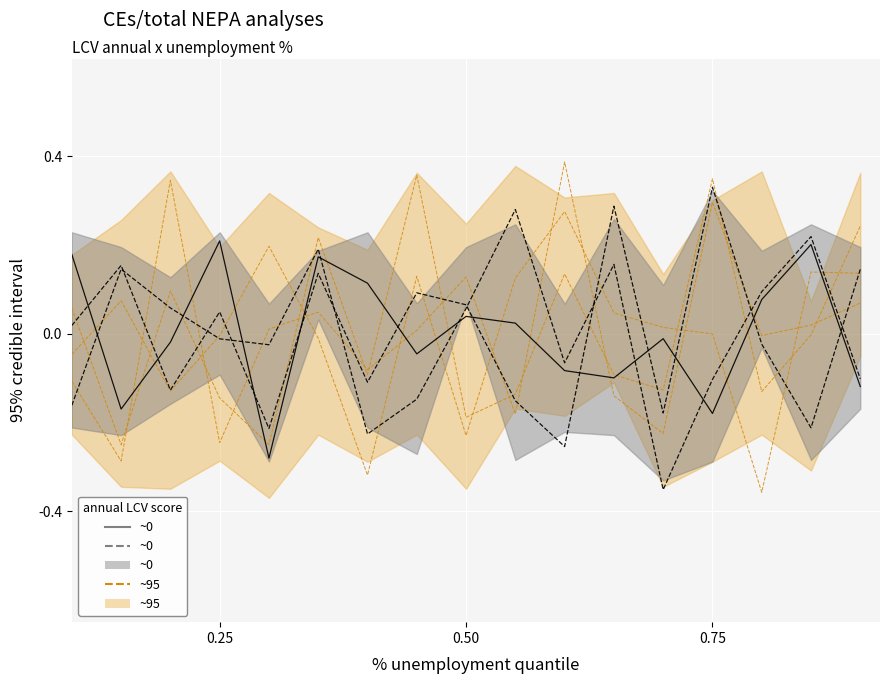

The ~0 line 0 series shows -0.0 at 12. True or false?

False